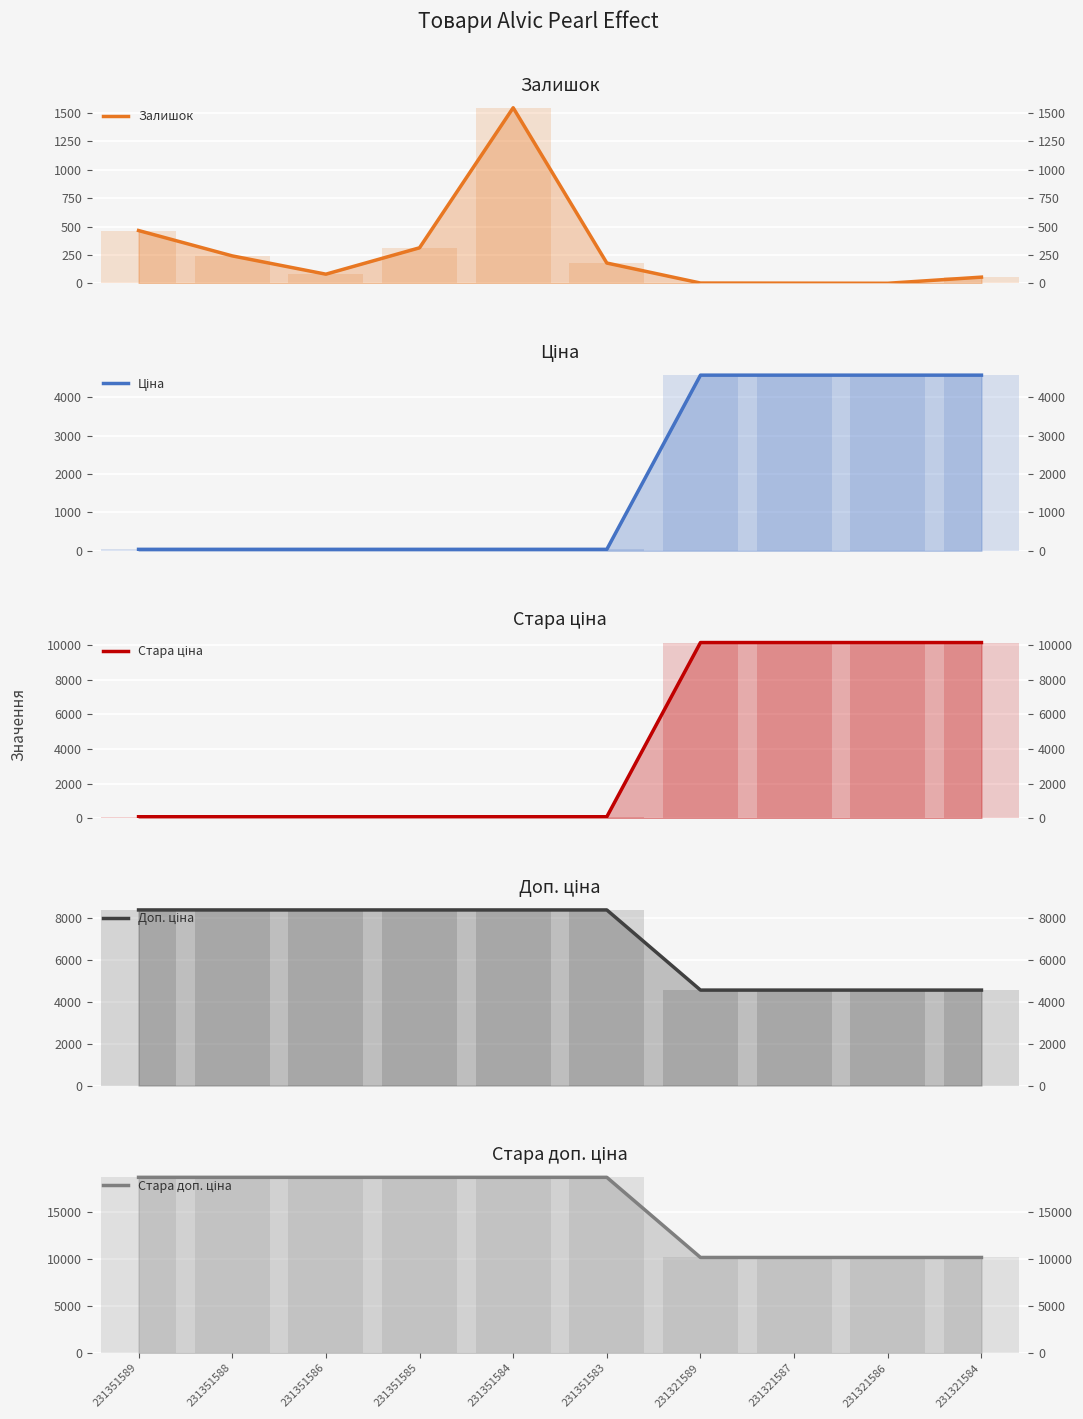

At how many categories does at least one series exceed 15290?

6